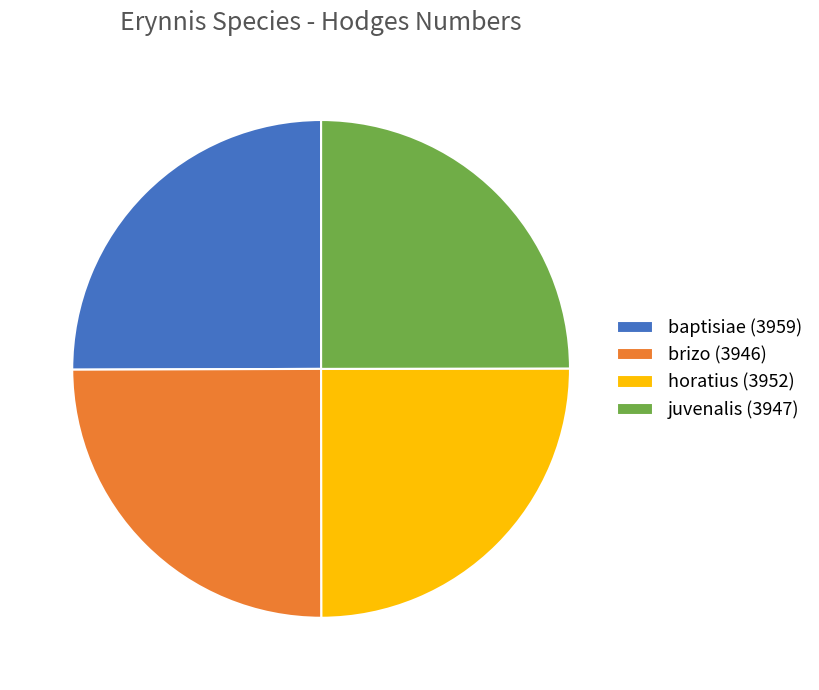

How many slices are in this pie chart?

4